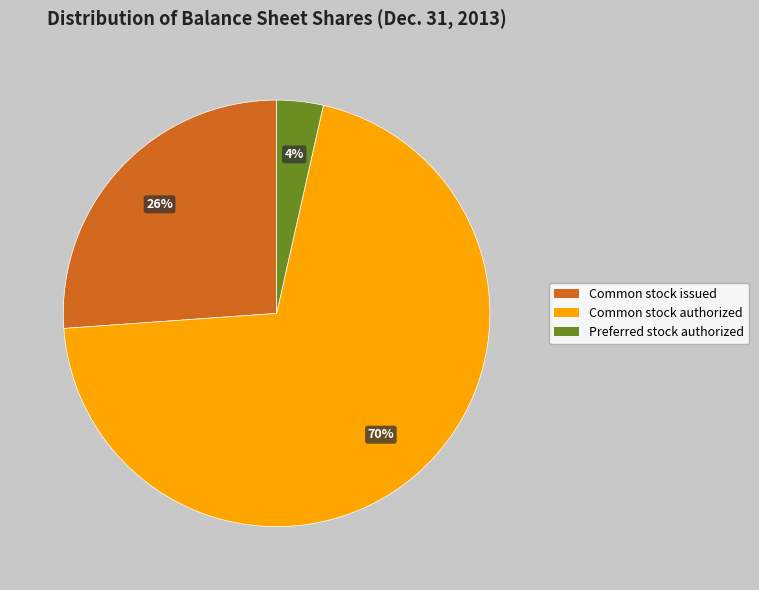

To the nearest percent, what is the average slice percentage?

33%